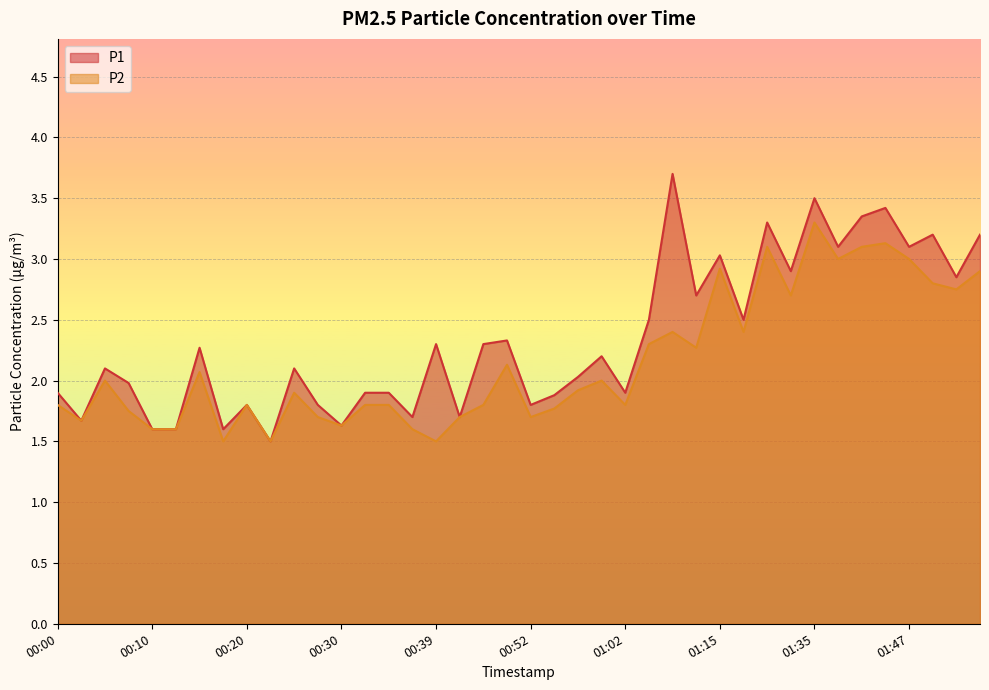

Reading left to right, list all the values displayed in this chart.

P1: 1.9	1.7	2.1	2.0	1.6	1.6	2.3	1.6	1.8	1.5	2.1	1.8	1.6	1.9	1.9	1.7	2.3	1.7	2.3	2.3	1.8	1.9	2.0	2.2	1.9	2.5	3.7	2.7	3.0	2.5	3.3	2.9	3.5	3.1	3.4	3.4	3.1	3.2	2.9	3.2
P2: 1.8	1.7	2.0	1.8	1.6	1.6	2.1	1.5	1.8	1.5	1.9	1.7	1.6	1.8	1.8	1.6	1.5	1.7	1.8	2.1	1.7	1.8	1.9	2.0	1.8	2.3	2.4	2.3	2.9	2.4	3.1	2.7	3.3	3.0	3.1	3.1	3.0	2.8	2.8	2.9